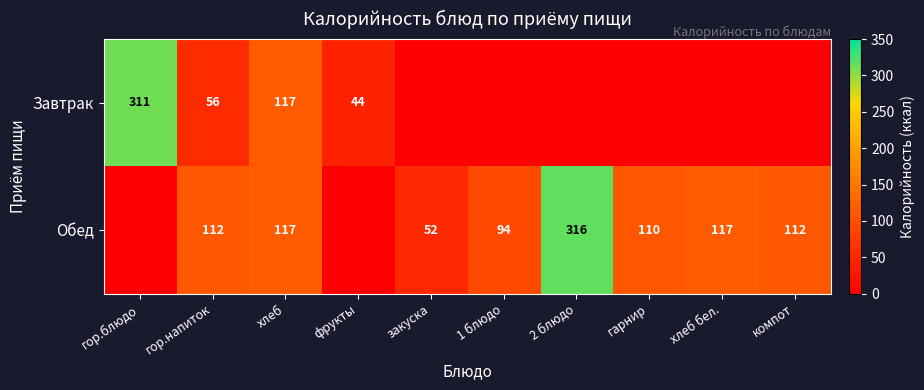

Is it true that Обед equals 209 at хлеб?

False